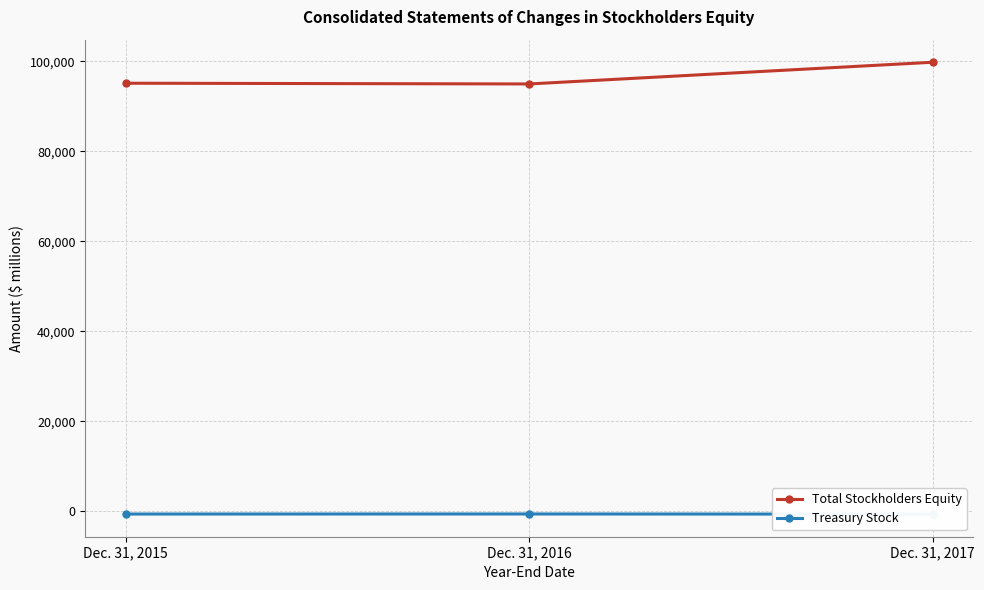

What is the approximate value of Treasury Stock at Dec. 31, 2015?

-644